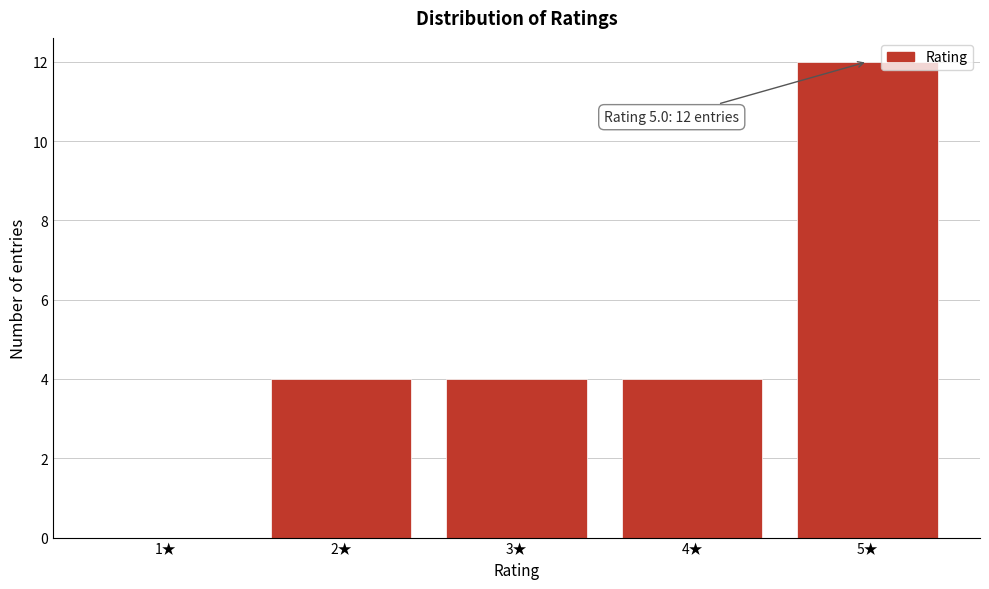

Reading right to left, what are all the values shown in this chart?

5★=12	4★=4	3★=4	2★=4	1★=0